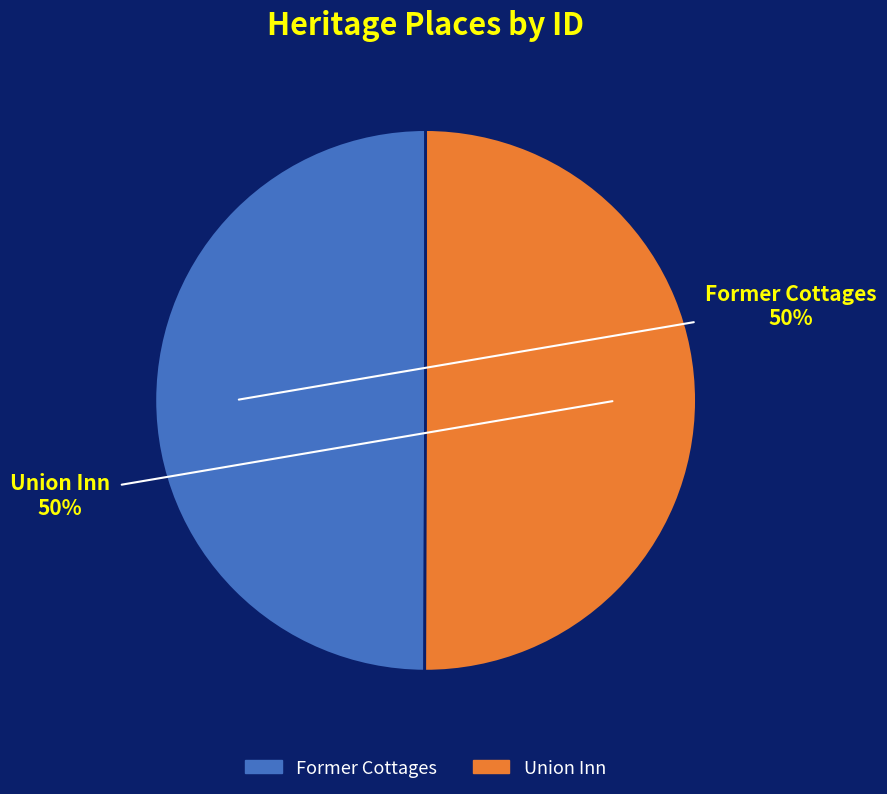

To the nearest percent, what portion does Union Inn represent?

50%